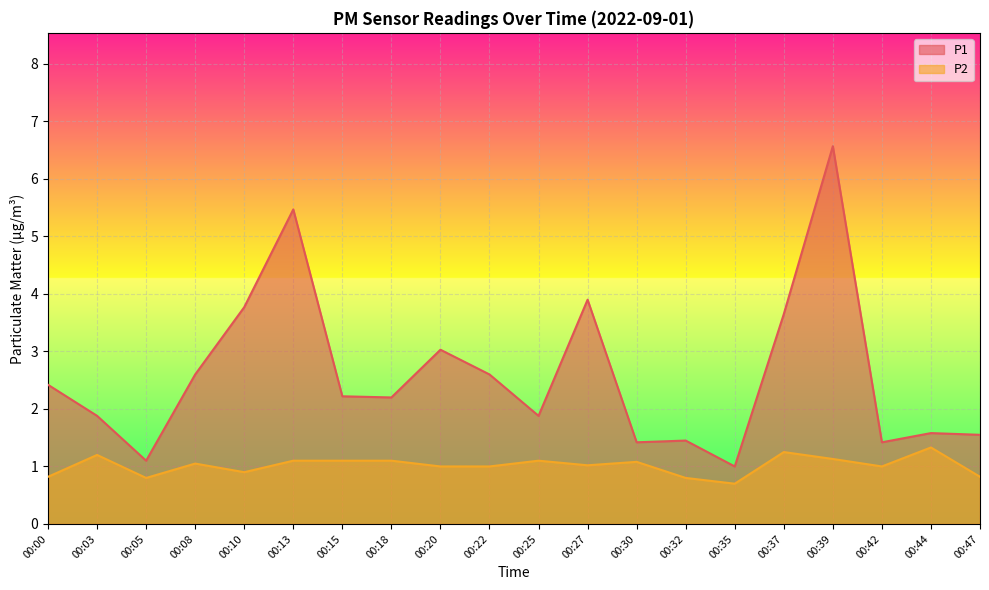

Rank the series by their maximum value, from highest to lowest.

P1, P2